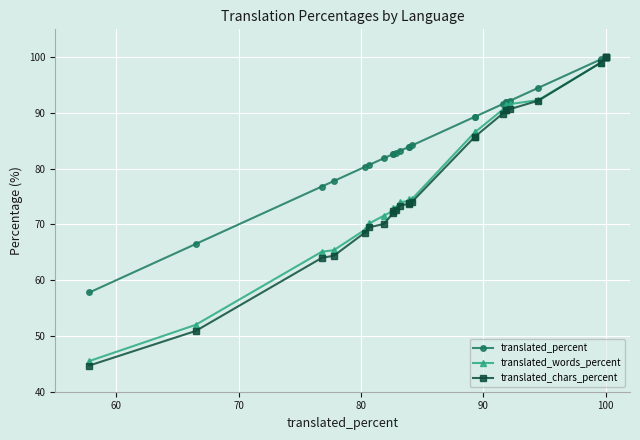

The value of translated_chars_percent at 70 is 19.3. True or false?

False